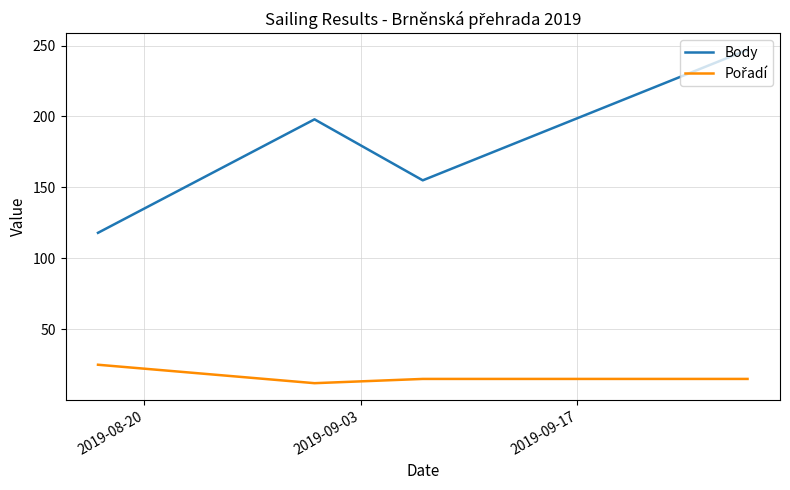

What is the average value of the Body series?

180